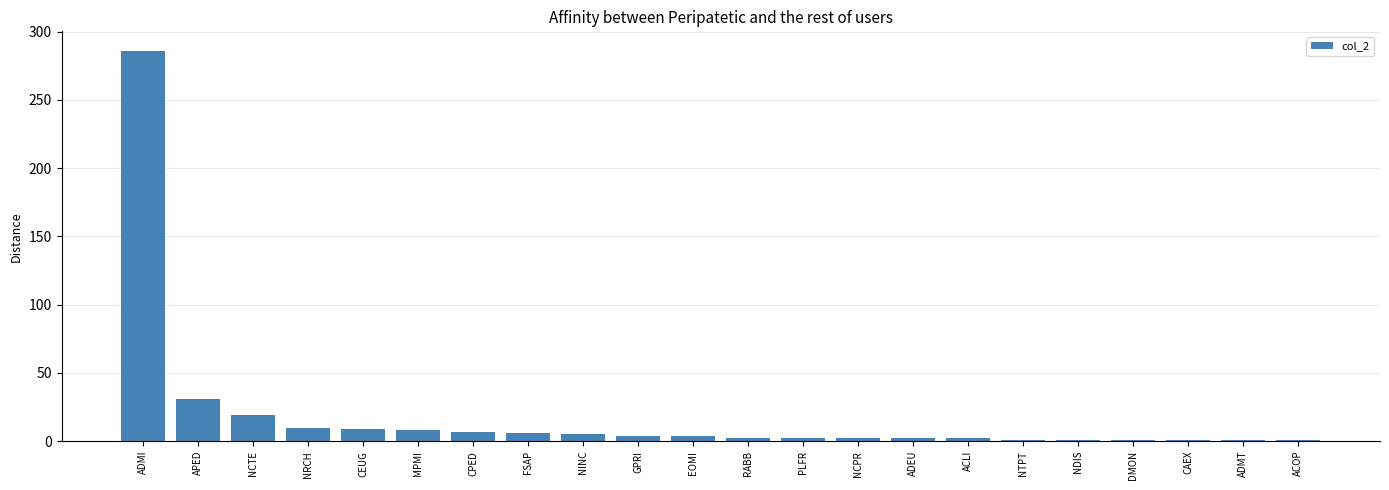

What is the label of the 6th bar from the right?

NTPT